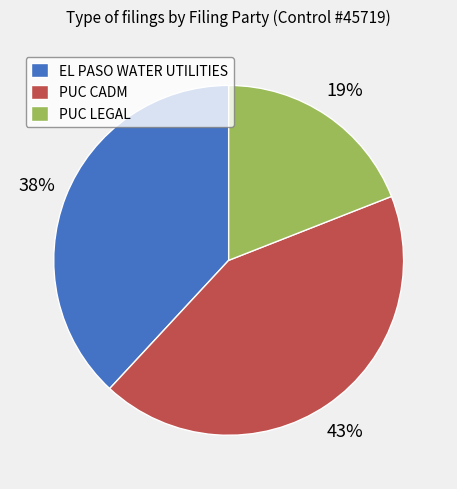

Which category has the biggest portion of the pie?

PUC CADM